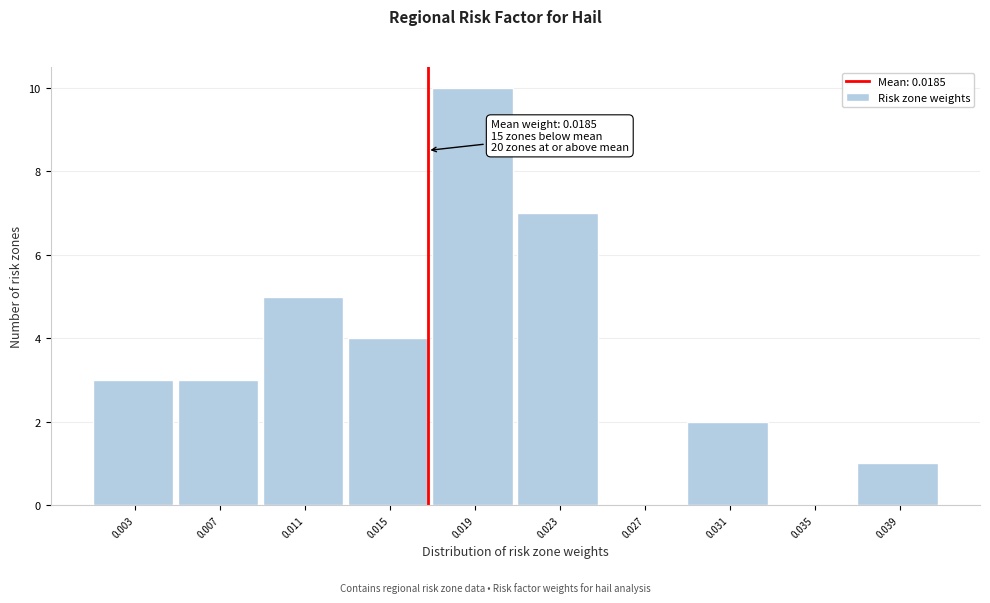

Reading left to right, extract all data points from this chart.

0.003=3	0.007=3	0.011=5	0.015=4	0.019=10	0.023=7	0.027=0	0.031=2	0.035=0	0.039=1